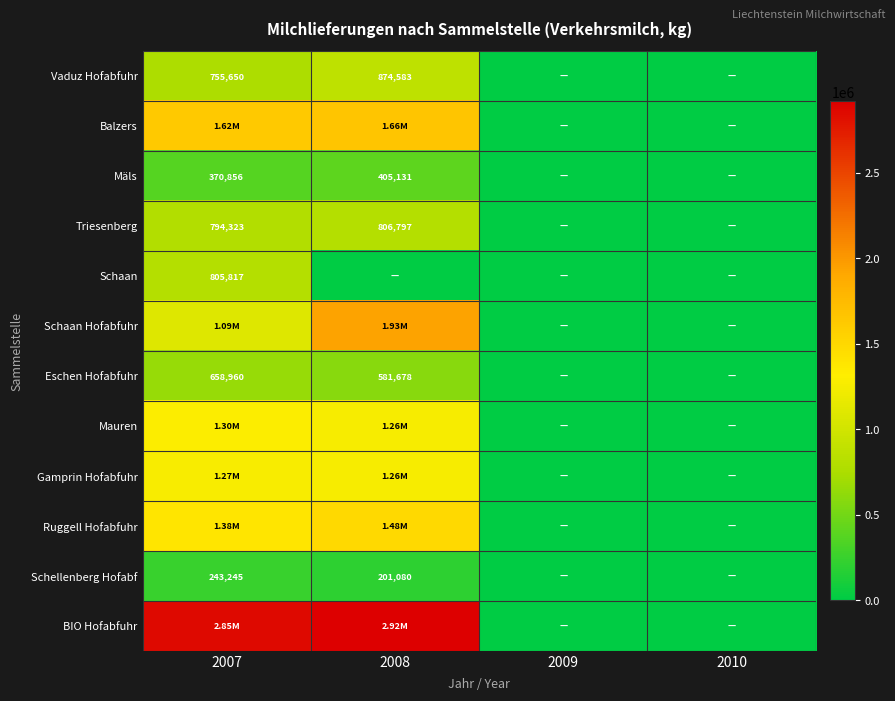

What is the greatest value displayed?

2916661.0